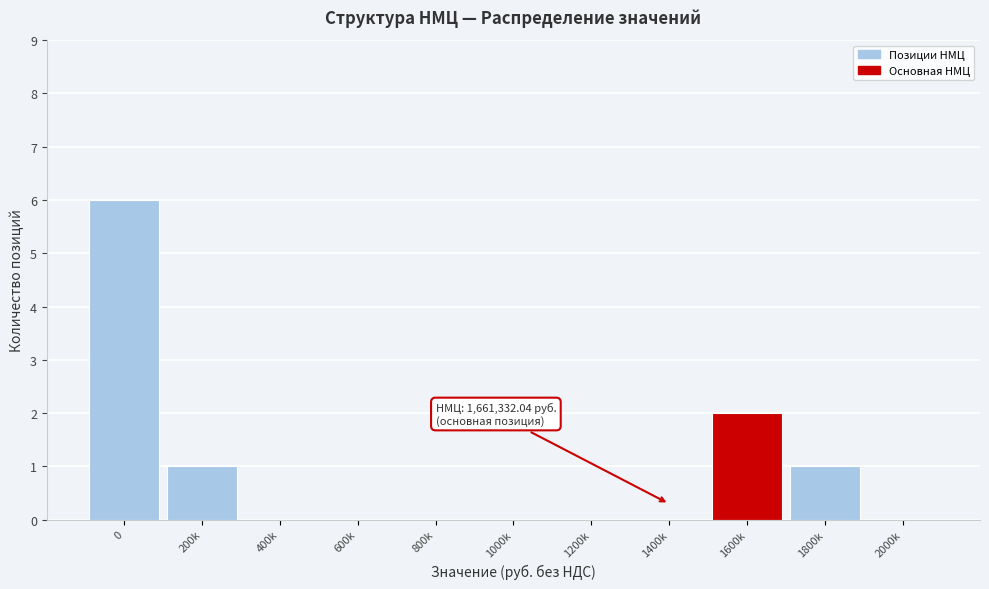

Reading left to right, extract all data points from this chart.

0=6	200k=1	400k=0	600k=0	800k=0	1000k=0	1200k=0	1400k=0	1600k=2	1800k=1	2000k=0